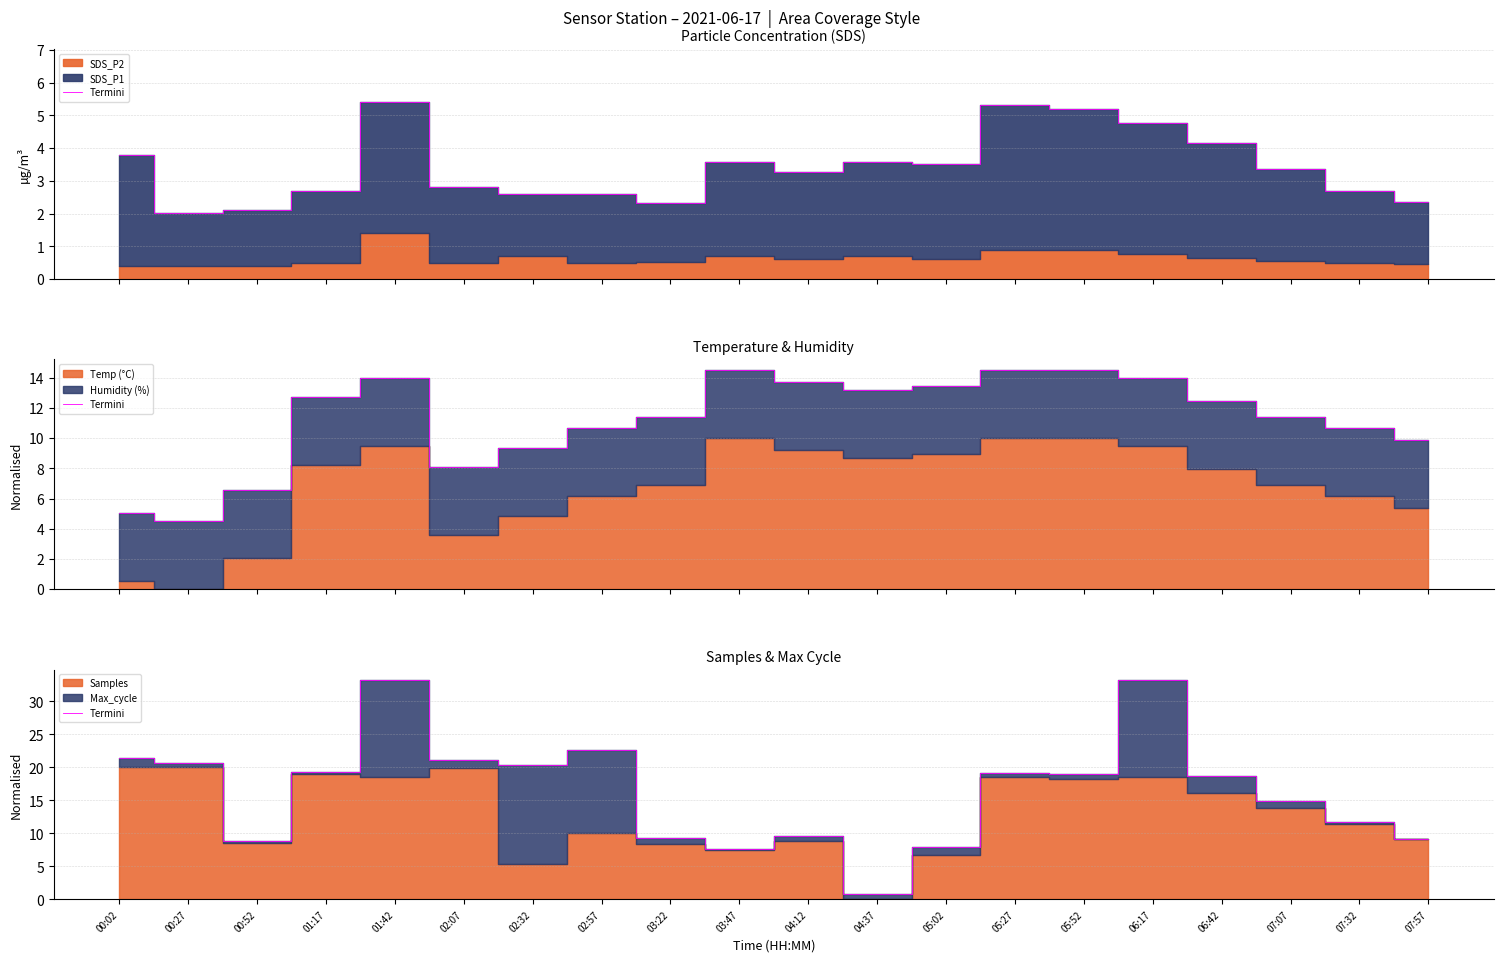

What position from the left is 02:57?

8